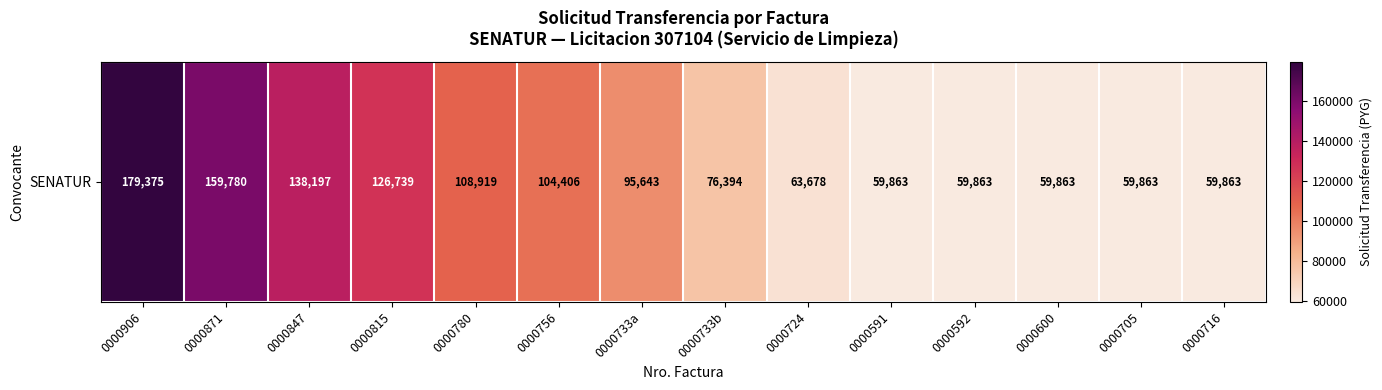

What is the sum of all values?

1352446